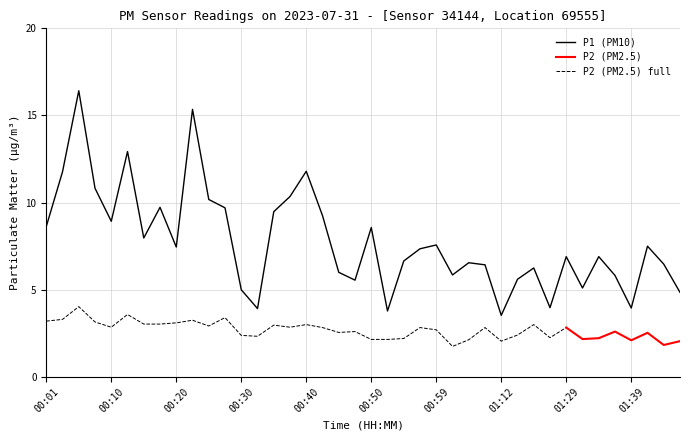

What position from the left is 00:01?

1